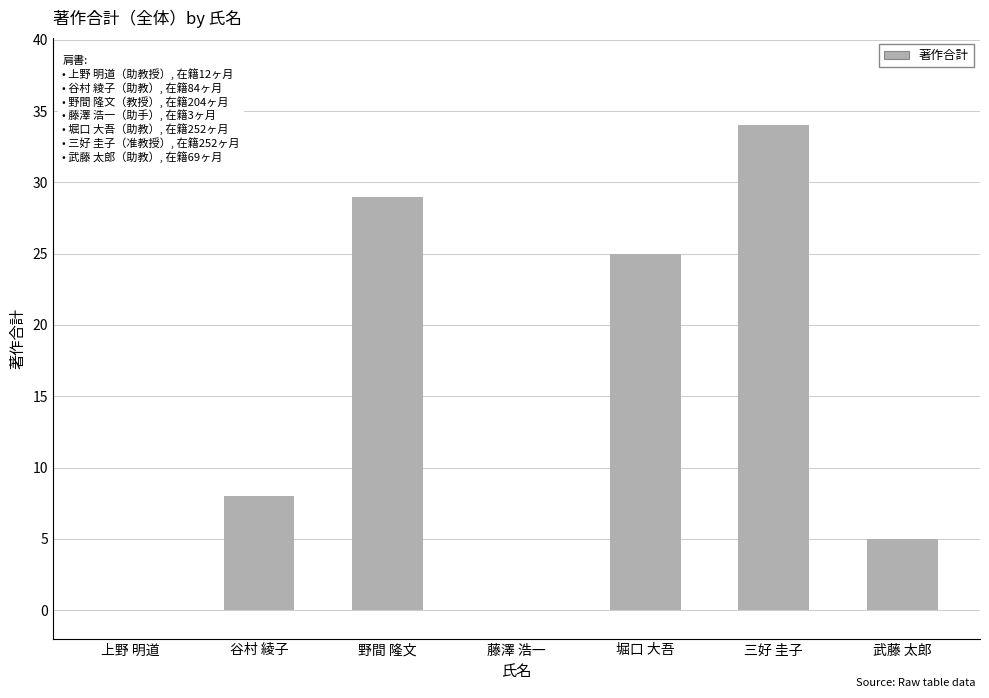

Count the values in the range 0 to 29.

6